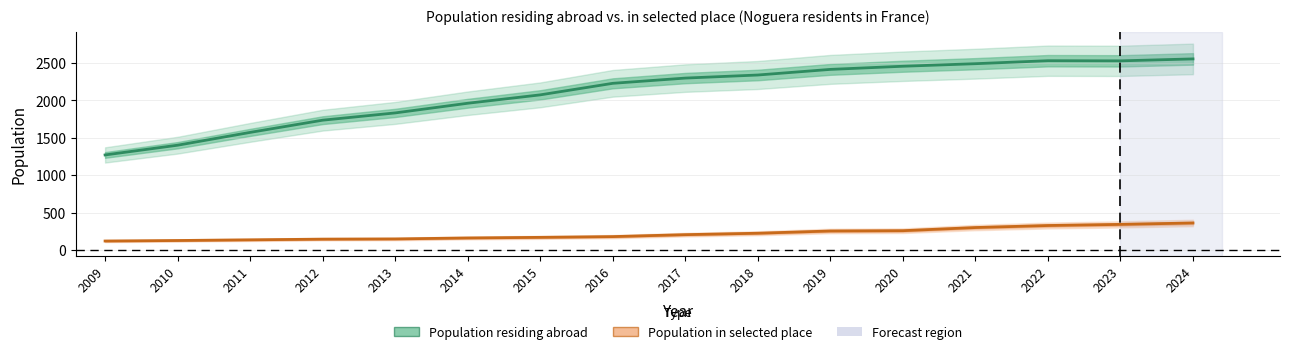

Is the value of Population residing abroad at 2011 greater than the value of Population in selected place at 2024?

Yes